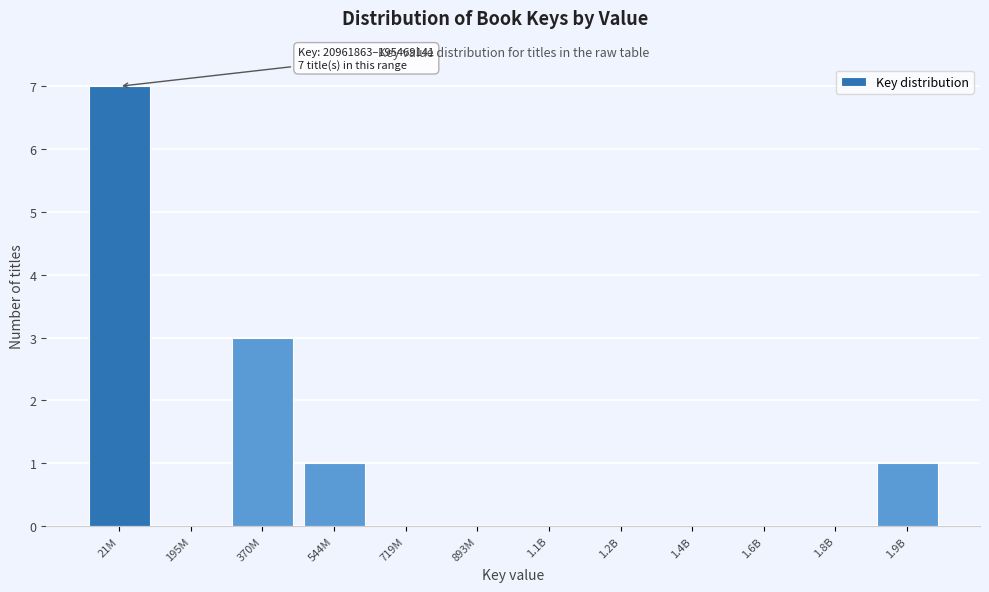

Reading left to right, what are all the values shown in this chart?

21M=7	195M=0	370M=3	544M=1	719M=0	893M=0	1.1B=0	1.2B=0	1.4B=0	1.6B=0	1.8B=0	1.9B=1